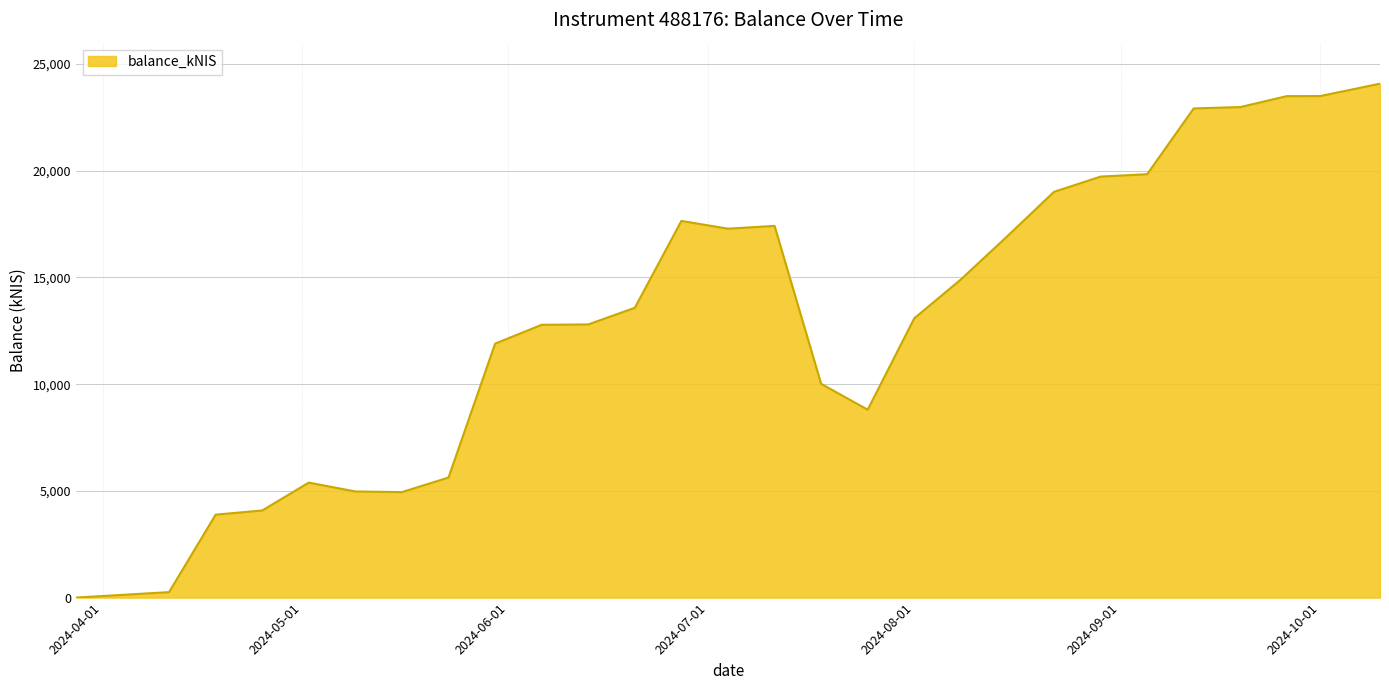

What is the maximum value shown in the chart?

24079.0